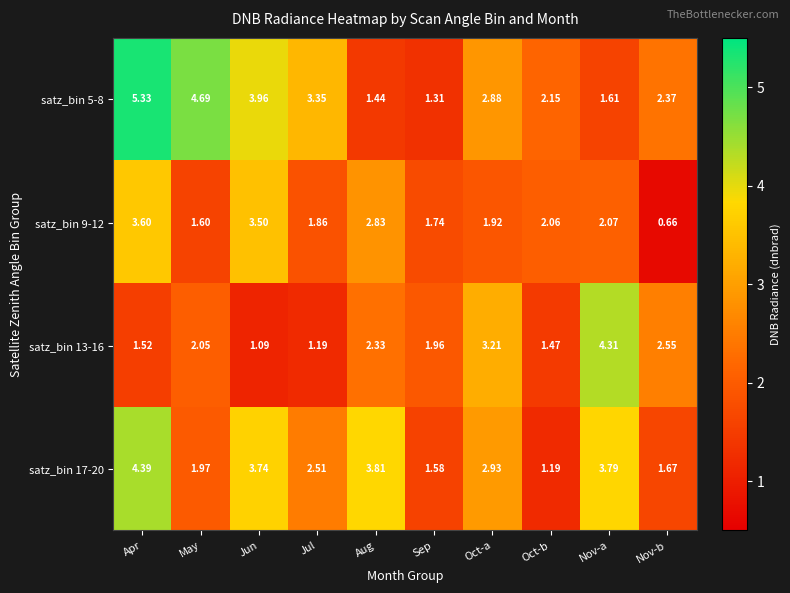

At which category is the sum across all series the highest?

Apr